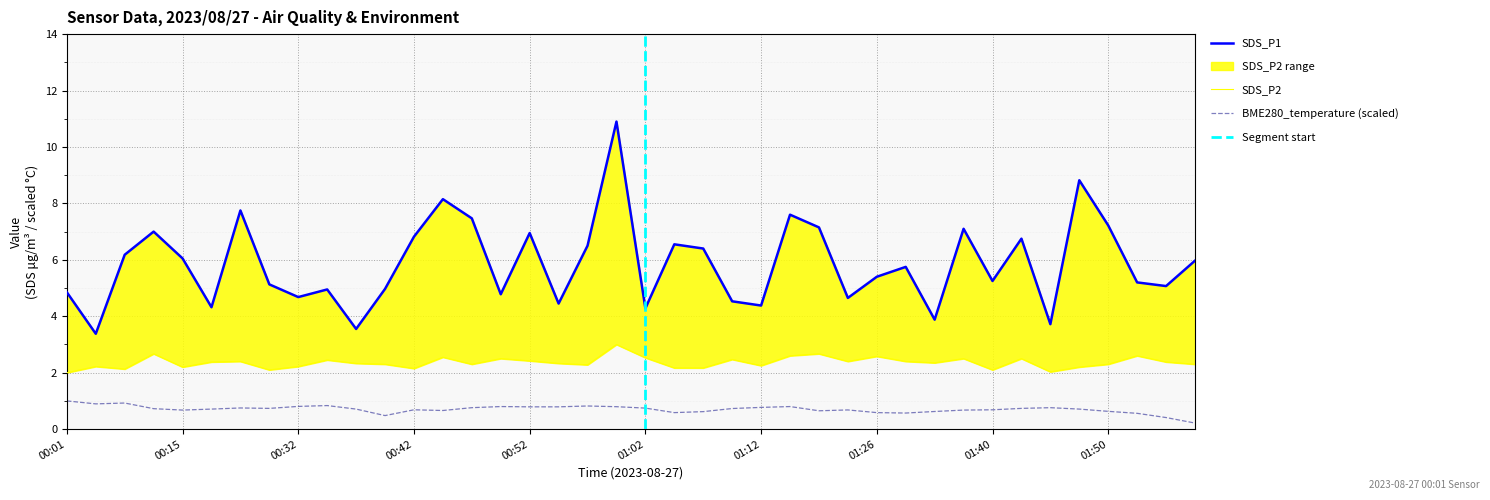

Which series has the largest total across all categories?

SDS_P1